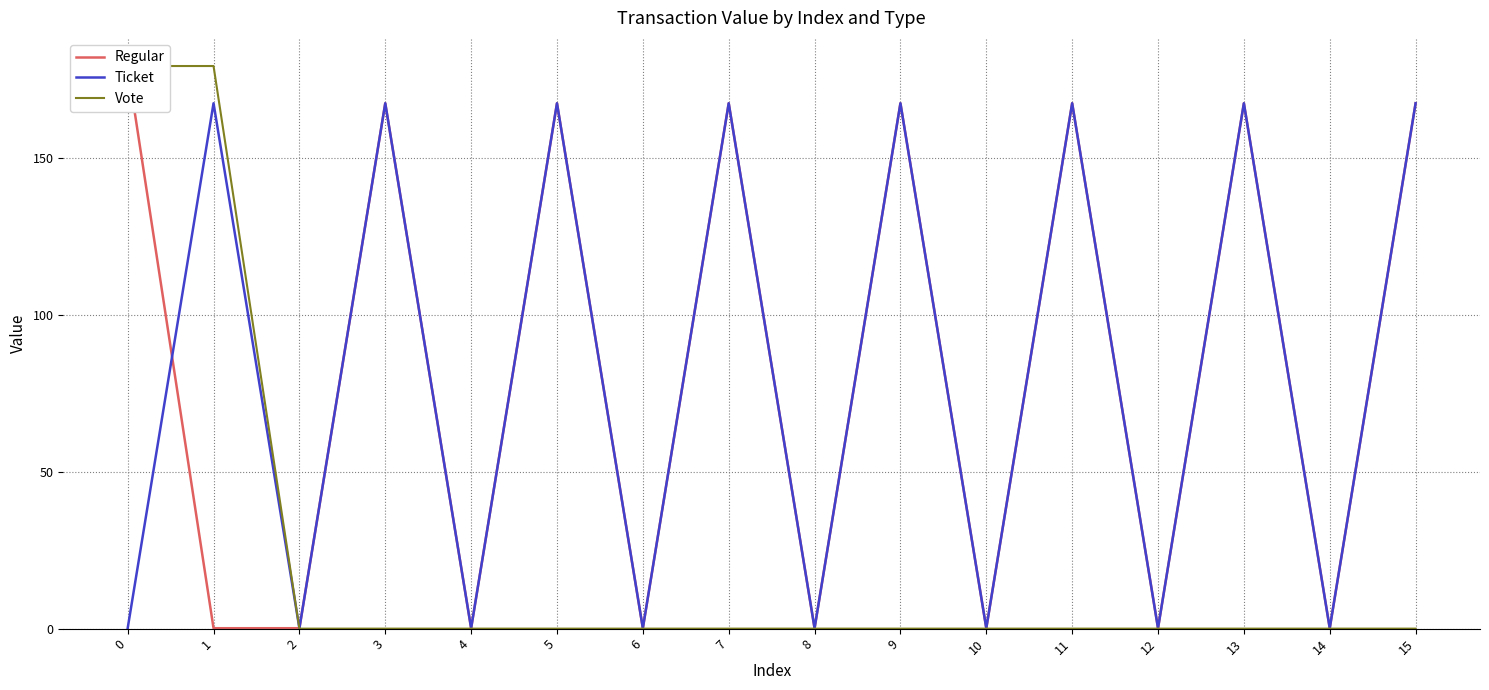

At which category does the chart reach its minimum across all series?

2